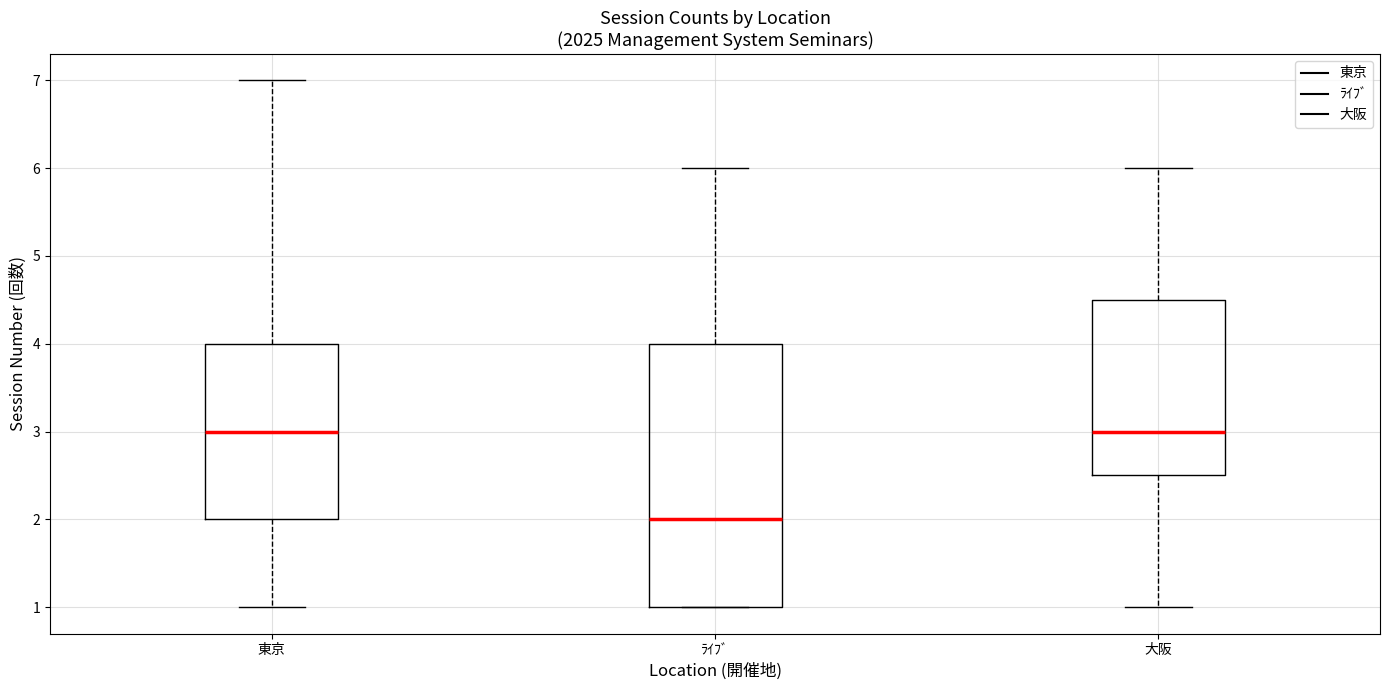

Where is the upper edge of the box for 東京 on the y-axis? The values are not printed on the chart, so give them approximately, as read against the axis.

4.0